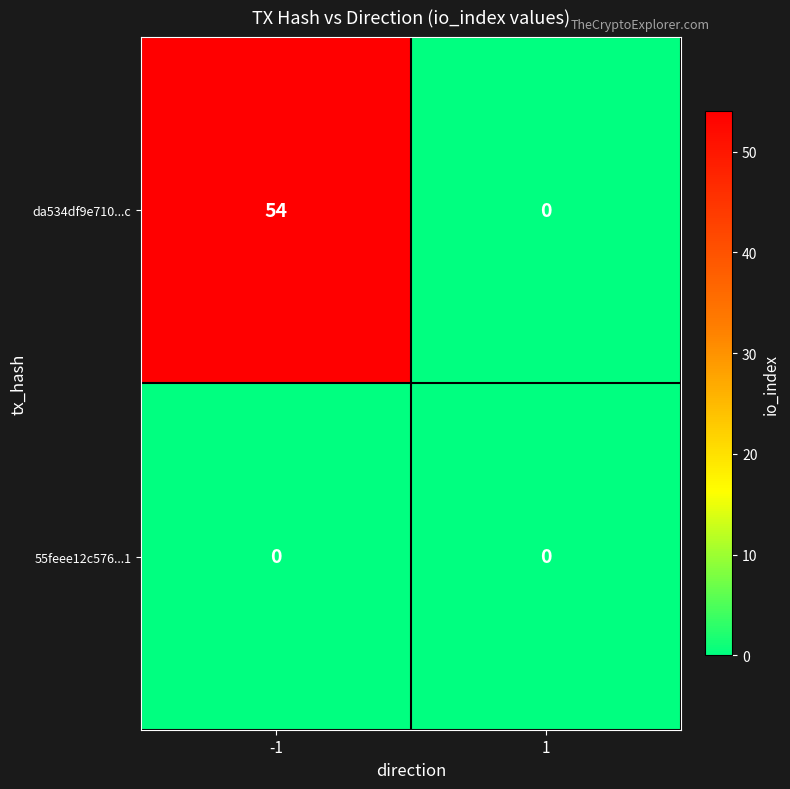

Which series changed the most between -1 and 1?

da534df9e710...c